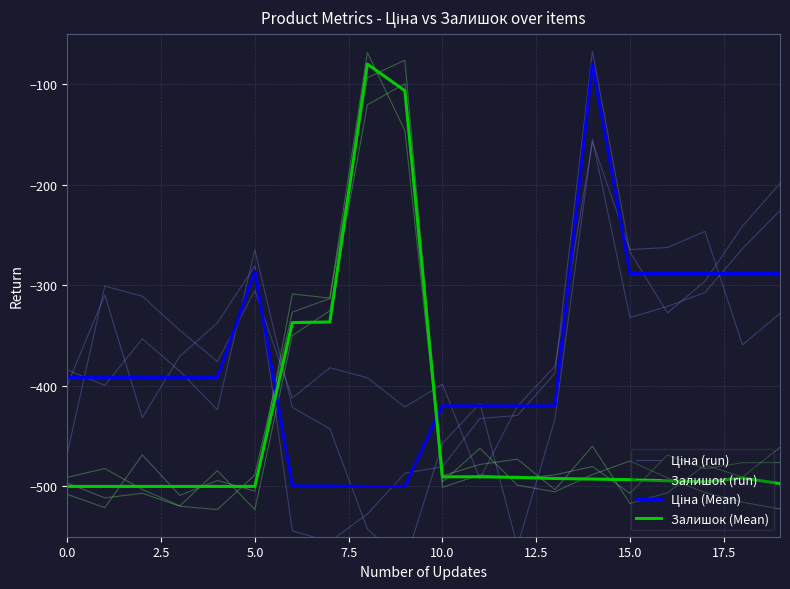

Reading right to left, extract all data points from this chart.

Ціна (run): -225.7	-263.5	-307.2	-320.9	-332.1	-154.8	-433.0	-559.4	-417.4	-457.3	-575.9	-542.2	-442.8	-421.3	-264.7	-423.8	-385.3	-353.2	-399.5	-384.1
Залишок (run): -461.1	-490.7	-478.7	-506.3	-517.0	-459.9	-503.2	-472.9	-478.1	-489.5	-146.2	-68.6	-312.7	-308.6	-504.7	-494.1	-508.9	-468.7	-521.1	-507.9
Ціна (Mean): -288.2	-288.2	-288.2	-288.2	-288.2	-80.0	-419.9	-419.9	-419.9	-419.9	-500.0	-500.0	-499.6	-499.6	-286.4	-391.6	-391.6	-391.6	-391.6	-391.6
Залишок (Mean): -497.2	-491.5	-495.5	-494.4	-493.2	-492.7	-492.1	-491.0	-490.4	-490.4	-106.5	-80.0	-336.5	-337.1	-500.0	-500.0	-500.0	-500.0	-500.0	-500.0